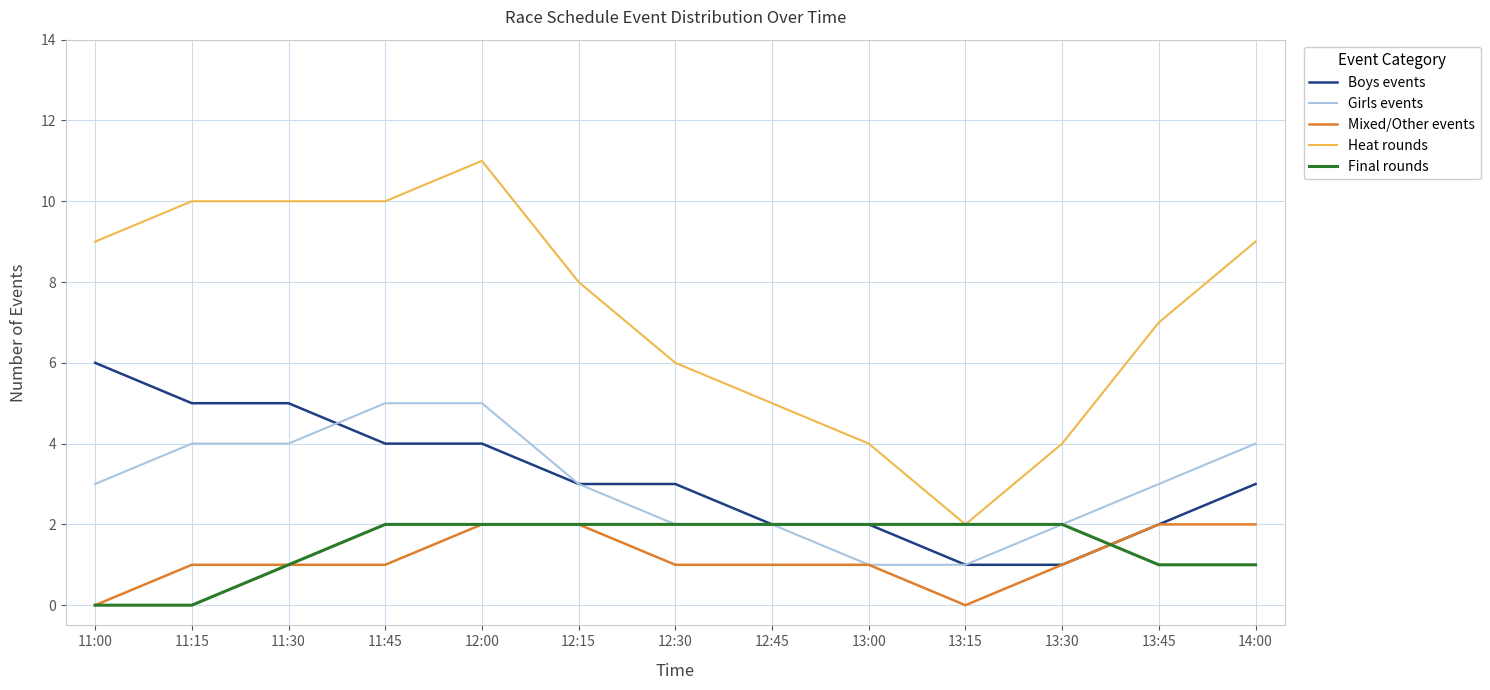

What is the difference between the maximum and minimum values in the Final rounds series?

2